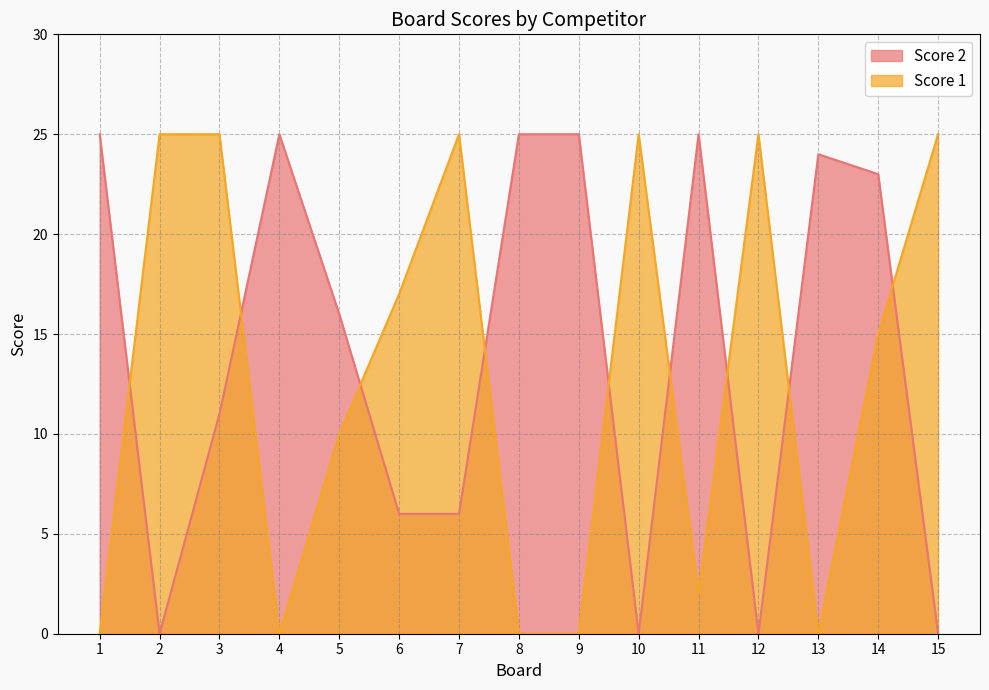

Which series ends up on top after the final intersection of Score 1 and Score 2?

Score 1